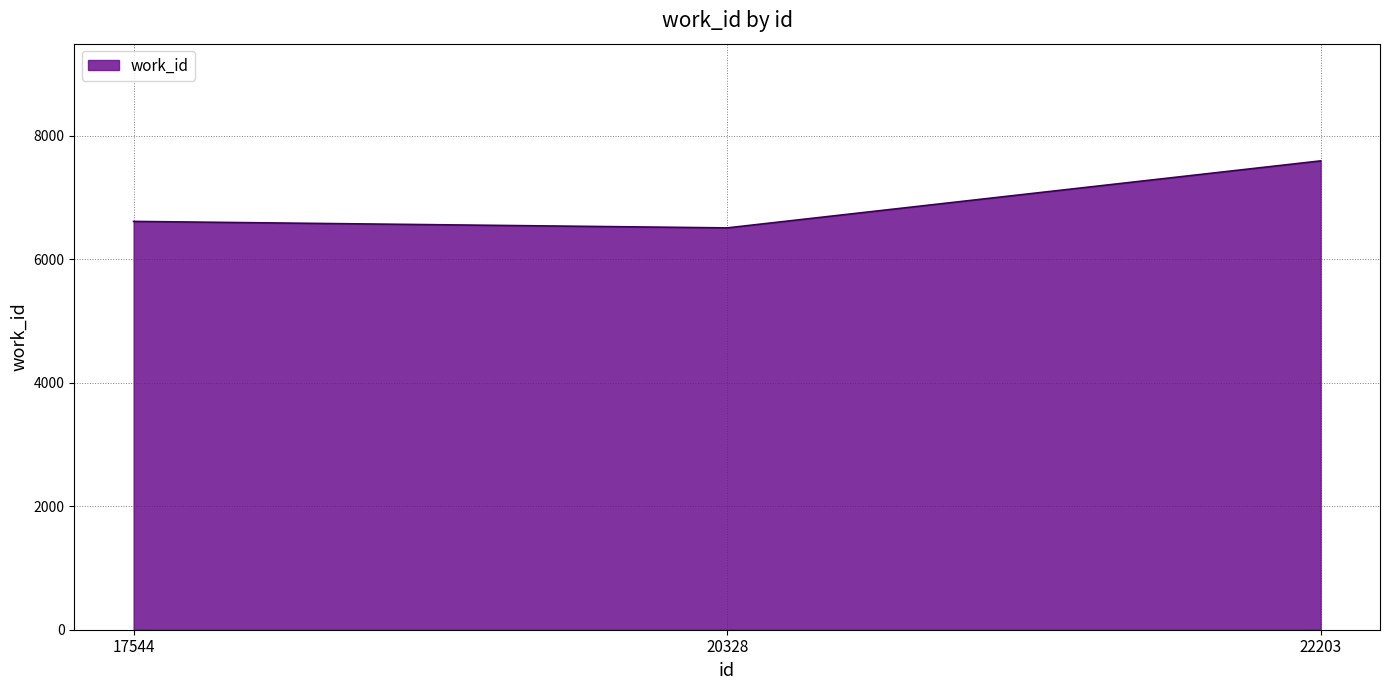

Between 20328 and 22203, which is larger?

22203